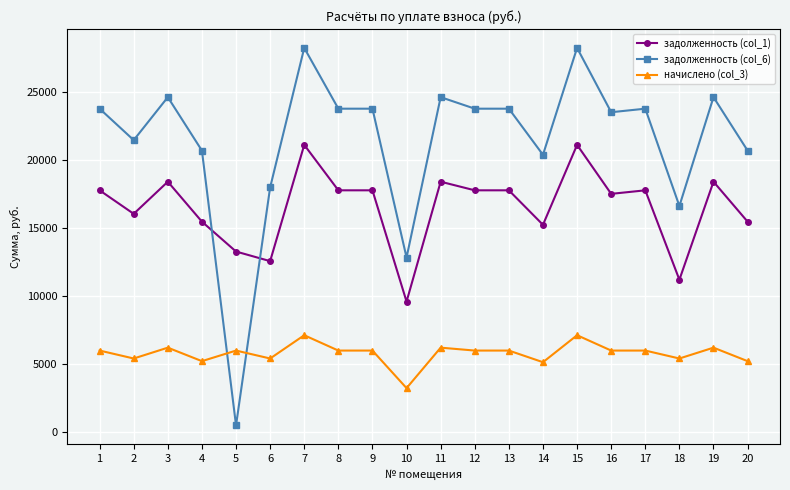

What is the minimum value for задолженность (col_1)?

9600.0